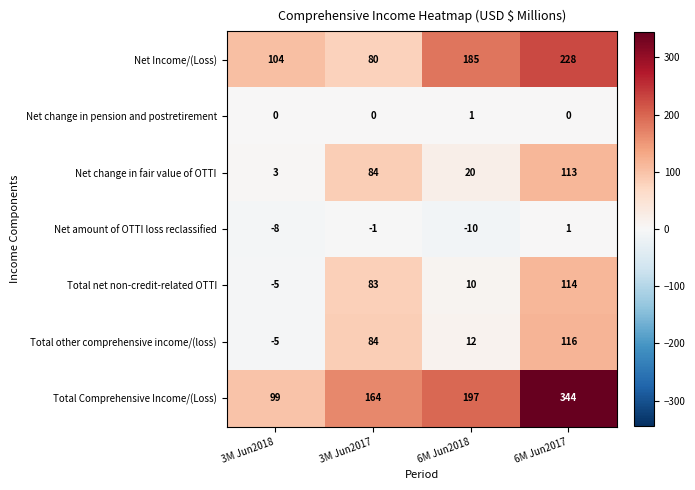

Which series has the largest total across all categories?

Total Comprehensive Income/(Loss)